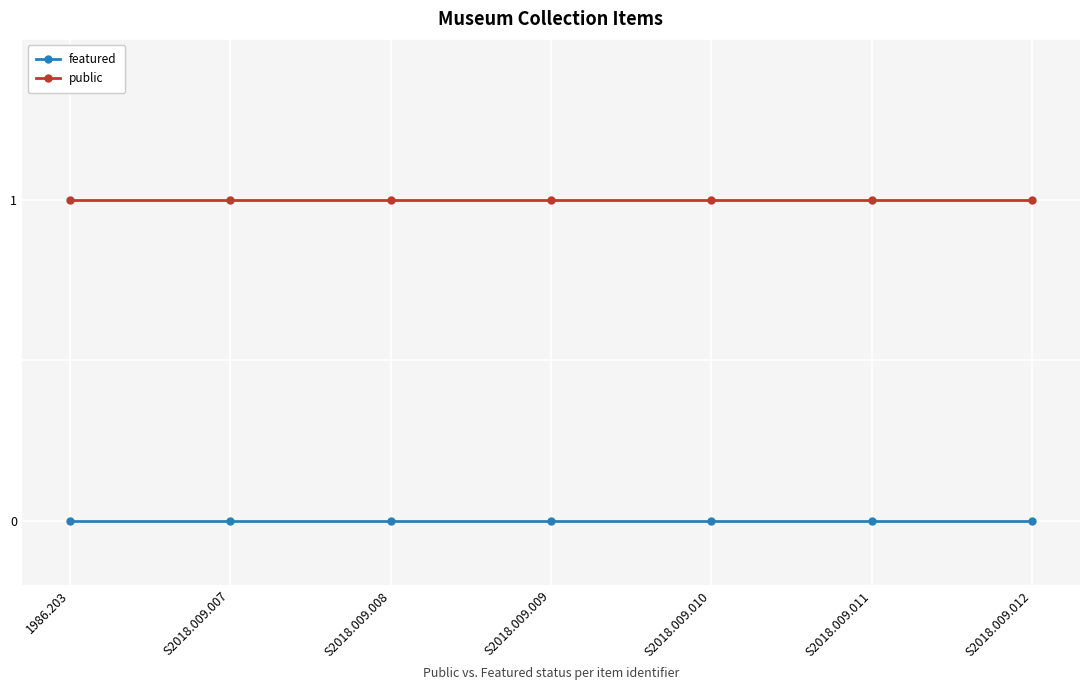

Rank the series at S2018.009.010 from lowest to highest value.

featured, public